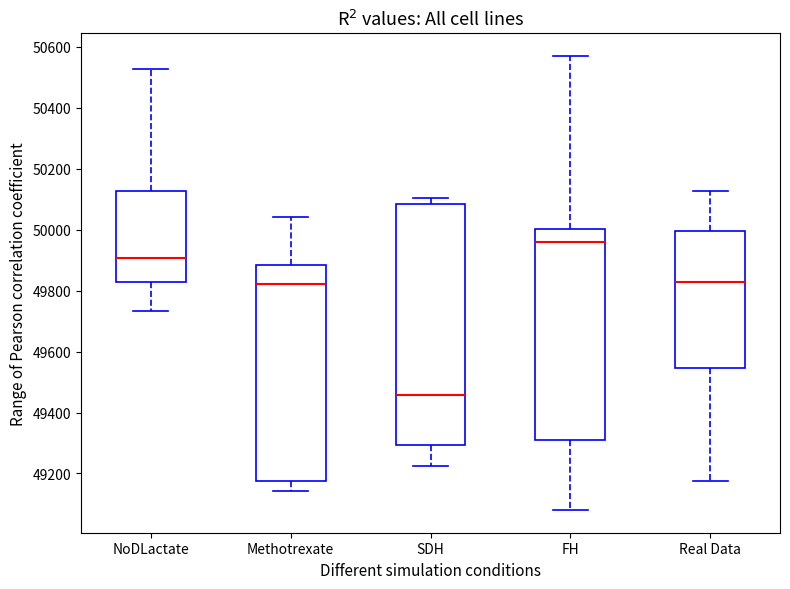

Comparing the boxes themselves (not the whiskers), which one is the tallest?

SDH